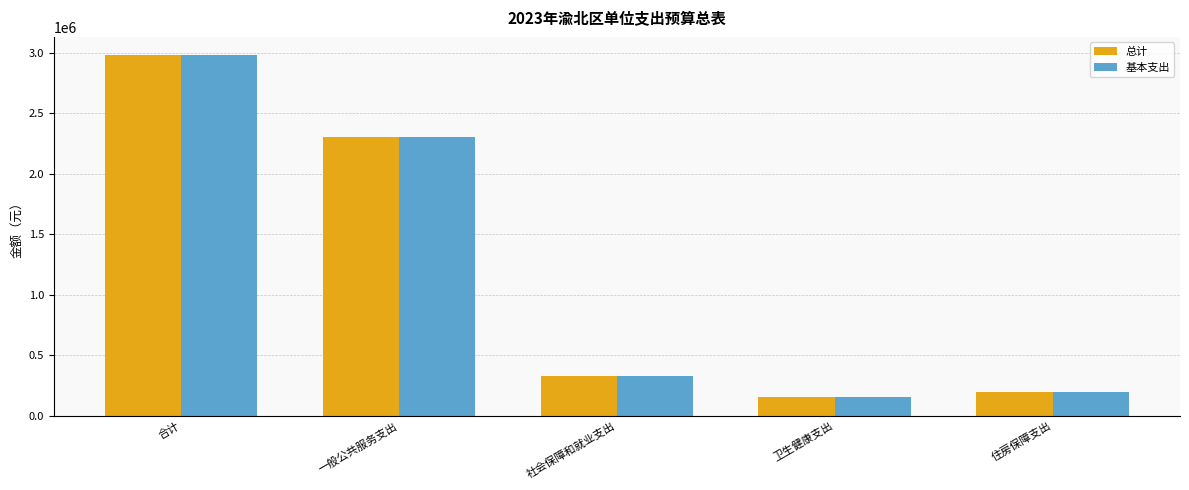

Does the chart contain any negative values?

No